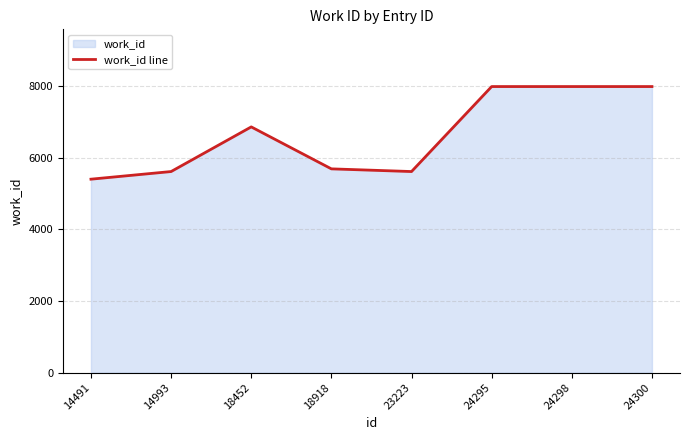

How many data points are less than 6858?

4